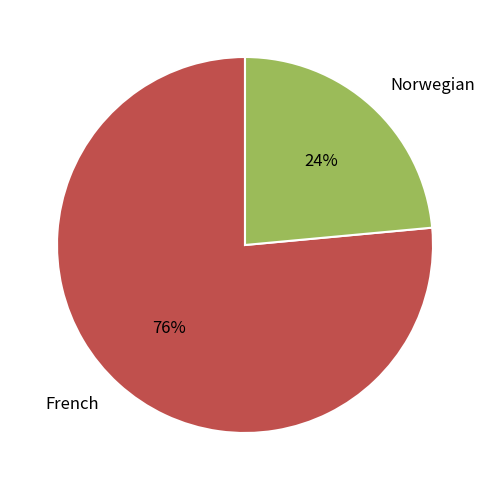

Rank the categories by value from lowest to highest.

Norwegian, French